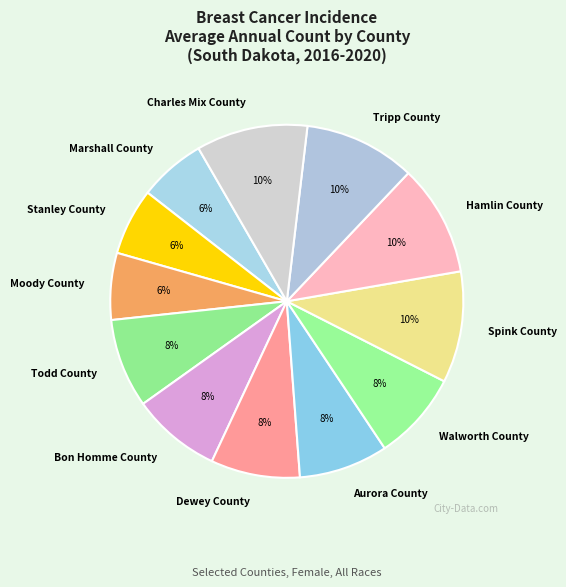

To the nearest percent, what percentage of the pie is Walworth County?

8%